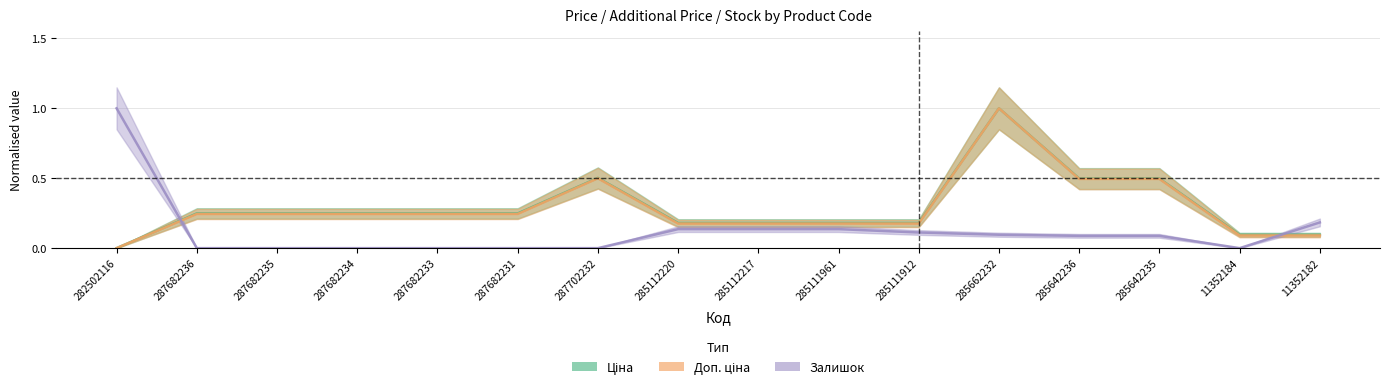

True or false: Доп. ціна and Ціна cross at least once.

False